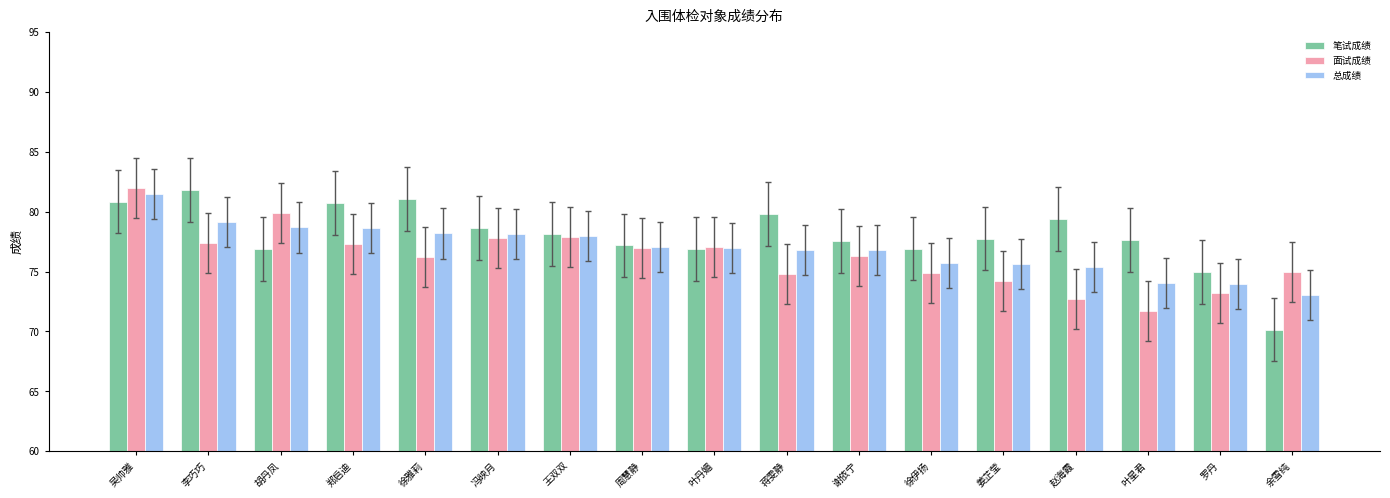

Count the number of data series in this chart.

3